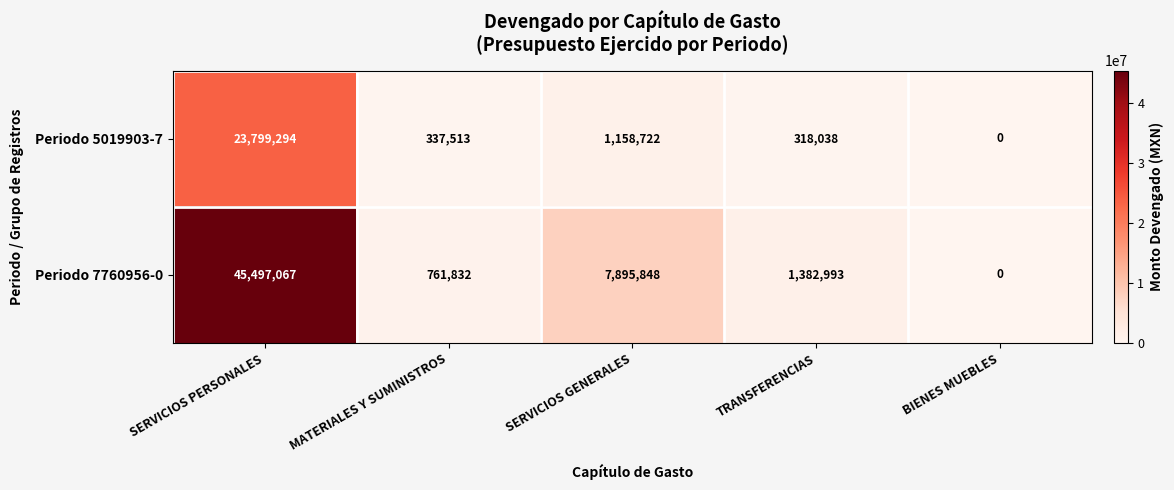

What is the difference between the highest and lowest values at MATERIALES Y SUMINISTROS?

424319